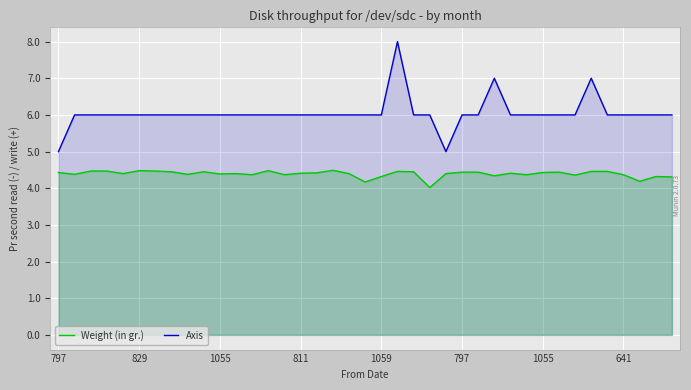

How many lines are shown in the chart?

2